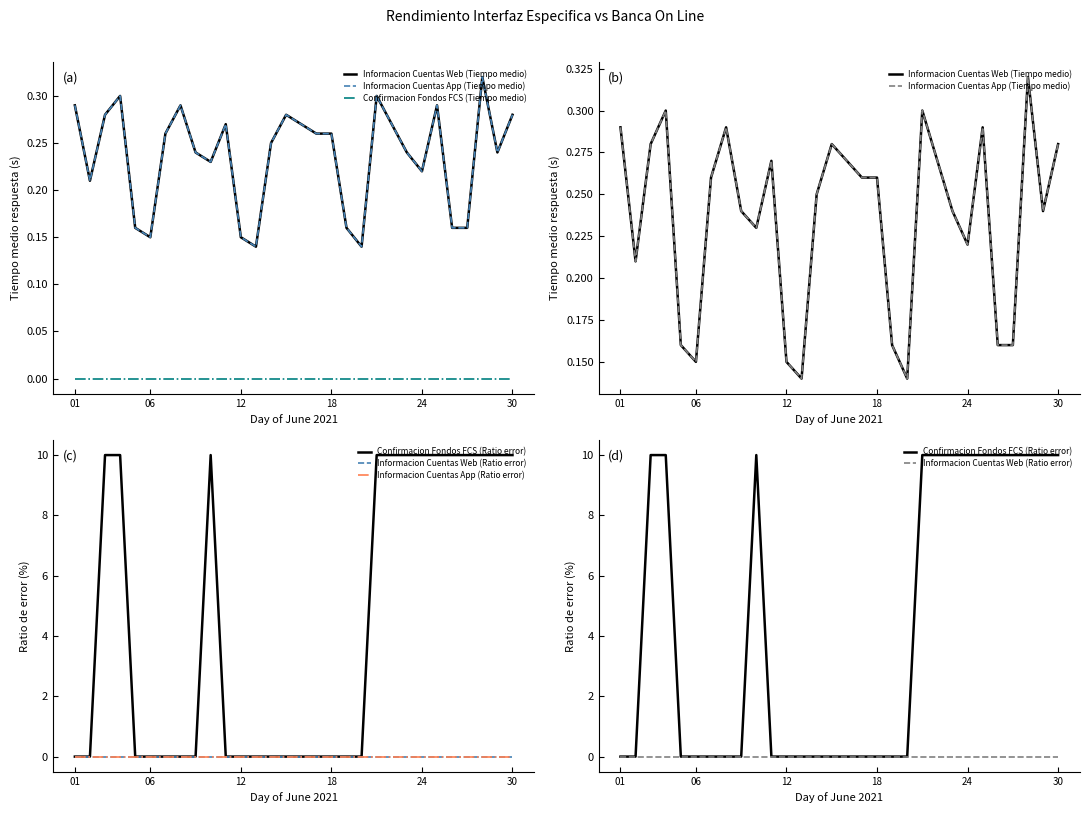

Which series has the largest range (max minus min)?

Confirmacion Fondos FCS (Ratio error)